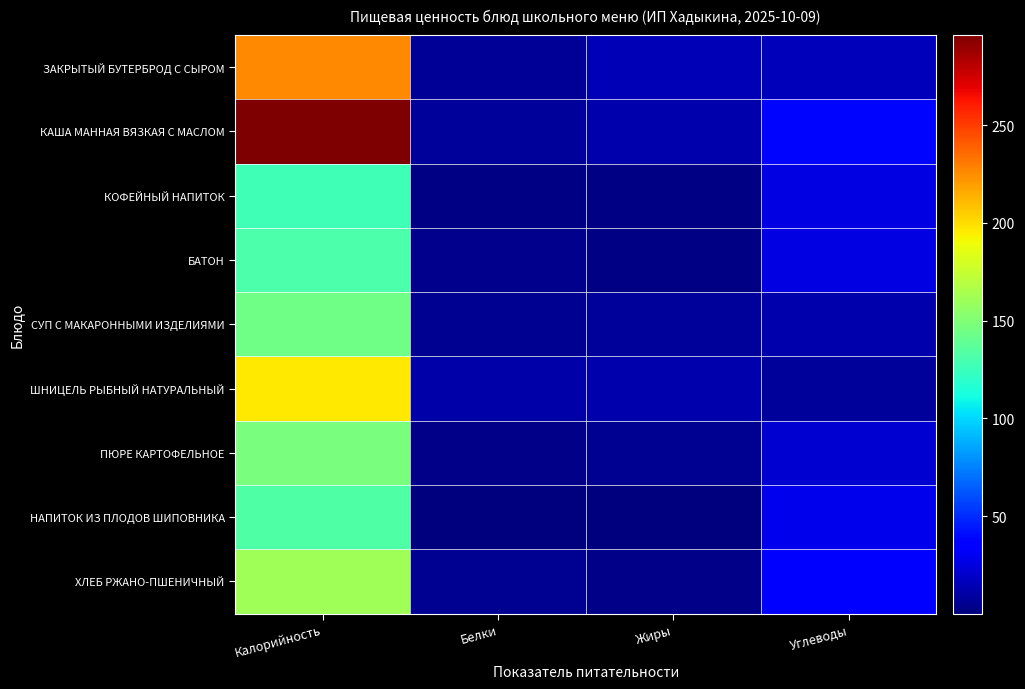

Between Калорийность and Углеводы, which series saw the biggest shift?

КАША МАННАЯ ВЯЗКАЯ С МАСЛОМ